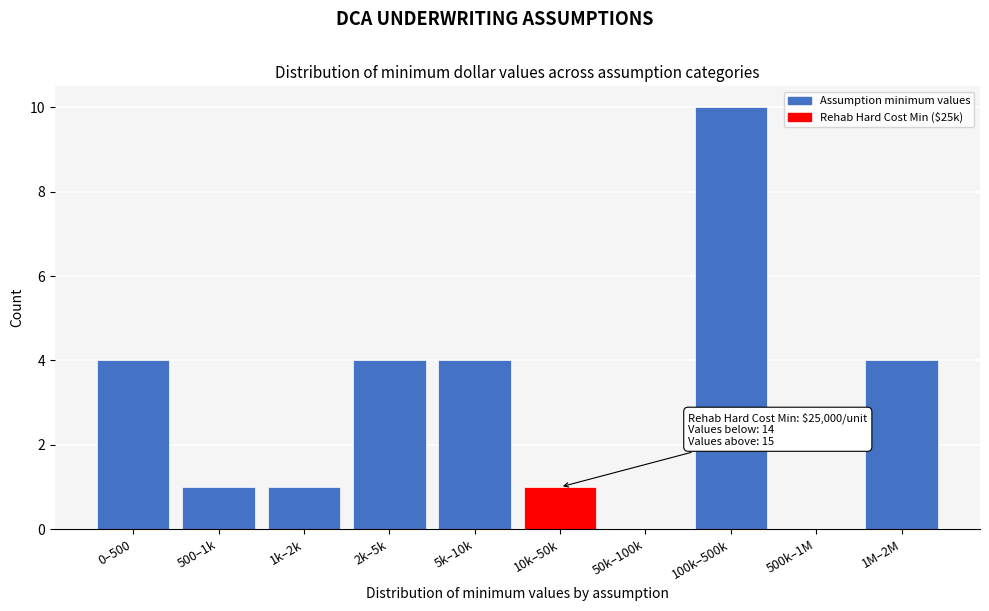

Reading left to right, extract all data points from this chart.

0–500=4	500–1k=1	1k–2k=1	2k–5k=4	5k–10k=4	10k–50k=1	50k–100k=0	100k–500k=10	500k–1M=0	1M–2M=4